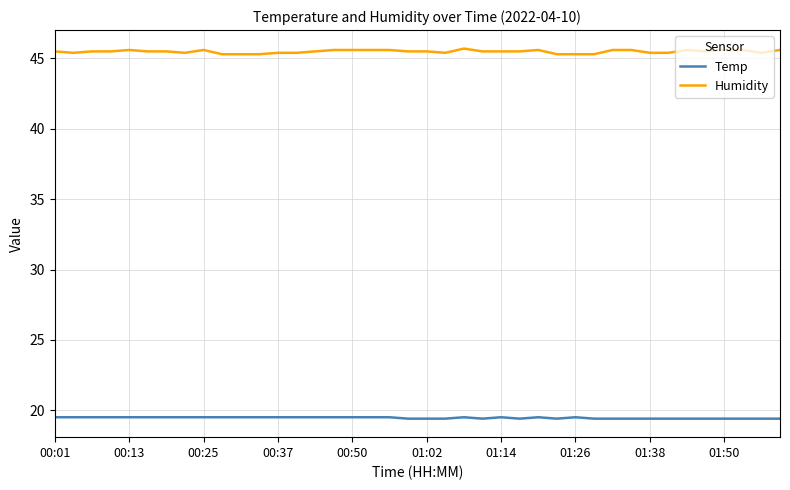

How many categories are shown in the chart?

40